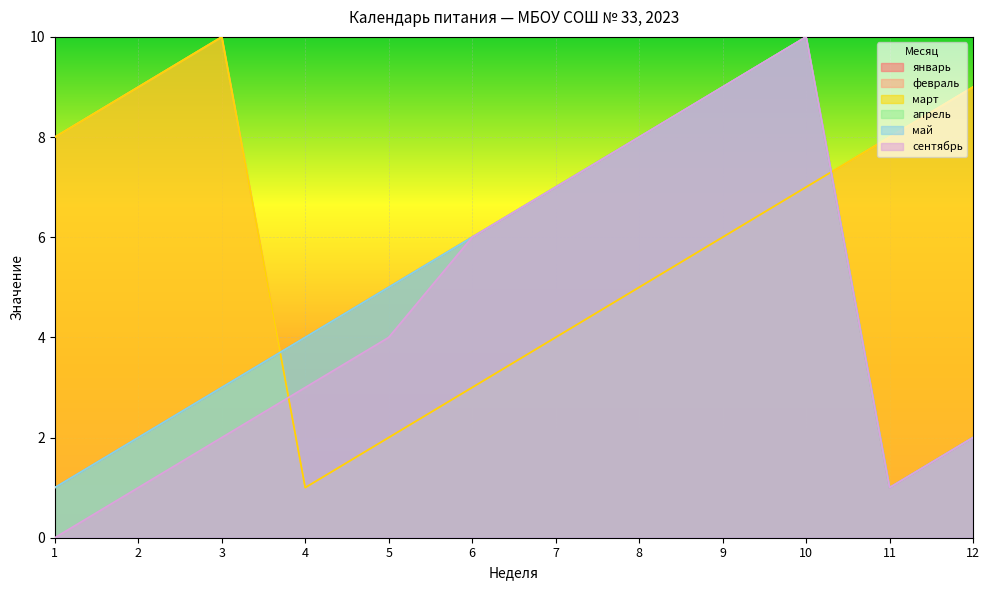

List the series in order of their peak value, highest first.

январь, февраль, март, апрель, май, сентябрь